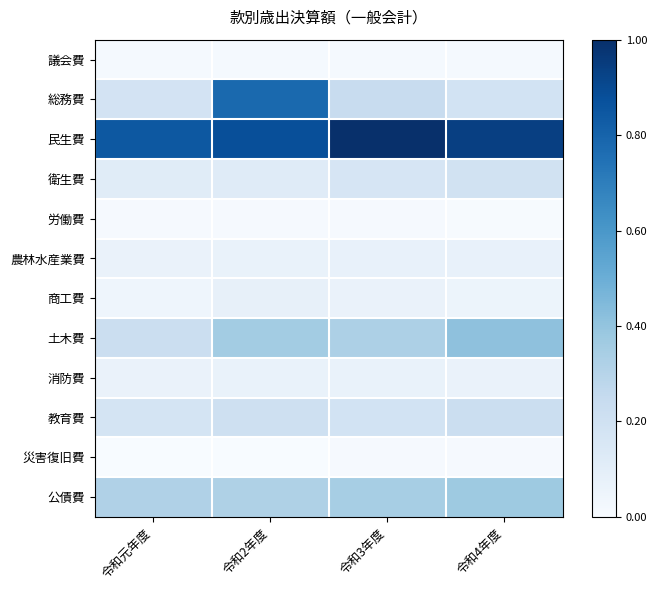

How many distinct data groups are displayed?

12